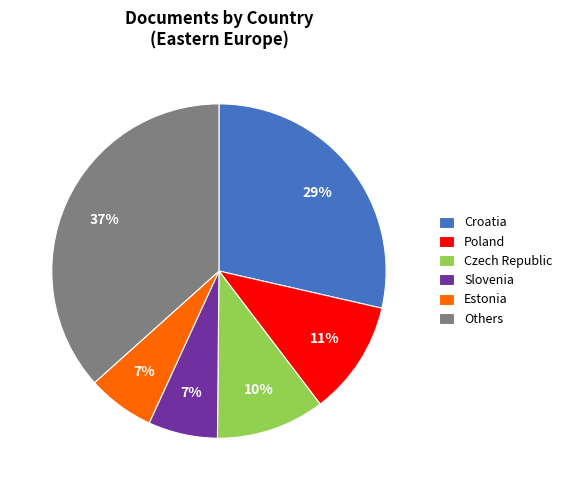

Which has a higher value, Others or Czech Republic?

Others